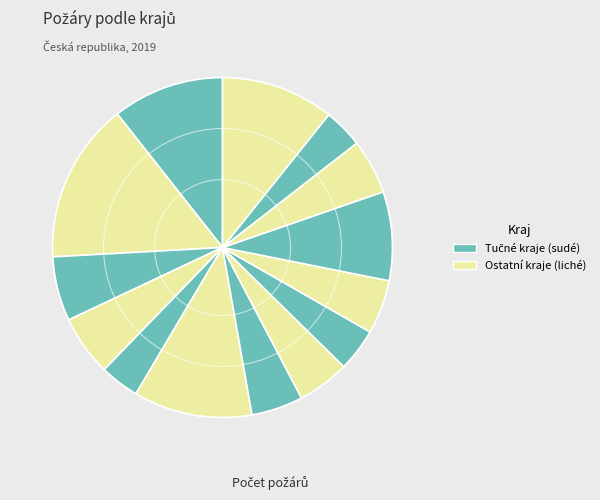

How many segments does this pie chart have?

14